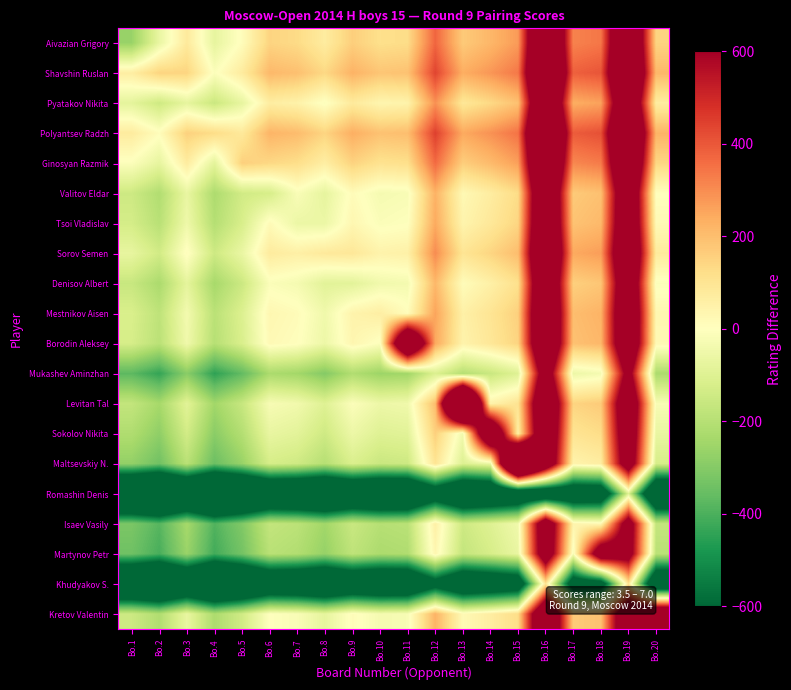

Reading left to right, list all the values displayed in this chart.

Aivazian Grigory: Bo.1=-263	Bo.2=-65	Bo.3=81	Bo.4=-74	Bo.5=9	Bo.6=147	Bo.7=130	Bo.8=72	Bo.9=160	Bo.10=117	Bo.11=126	Bo.12=373	Bo.13=171	Bo.14=216	Bo.15=274	Bo.16=1181	Bo.17=318	Bo.18=341	Bo.19=1081	Bo.20=149
Shavshin Ruslan: Bo.1=65	Bo.2=148	Bo.3=146	Bo.4=-9	Bo.5=74	Bo.6=212	Bo.7=195	Bo.8=137	Bo.9=225	Bo.10=182	Bo.11=191	Bo.12=438	Bo.13=236	Bo.14=281	Bo.15=339	Bo.16=1246	Bo.17=383	Bo.18=406	Bo.19=1146	Bo.20=214
Pyatakov Nikita: Bo.1=-81	Bo.2=-146	Bo.3=-76	Bo.4=-155	Bo.5=-72	Bo.6=66	Bo.7=49	Bo.8=-9	Bo.9=79	Bo.10=36	Bo.11=45	Bo.12=292	Bo.13=90	Bo.14=135	Bo.15=193	Bo.16=1100	Bo.17=237	Bo.18=260	Bo.19=1000	Bo.20=68
Polyantsev Radzh: Bo.1=74	Bo.2=9	Bo.3=155	Bo.4=126	Bo.5=83	Bo.6=221	Bo.7=204	Bo.8=146	Bo.9=234	Bo.10=191	Bo.11=200	Bo.12=447	Bo.13=245	Bo.14=290	Bo.15=348	Bo.16=1255	Bo.17=392	Bo.18=415	Bo.19=1155	Bo.20=223
Ginosyan Razmik: Bo.1=-9	Bo.2=-74	Bo.3=72	Bo.4=-83	Bo.5=158	Bo.6=138	Bo.7=121	Bo.8=63	Bo.9=151	Bo.10=108	Bo.11=117	Bo.12=364	Bo.13=162	Bo.14=207	Bo.15=265	Bo.16=1172	Bo.17=309	Bo.18=332	Bo.19=1072	Bo.20=140
Valitov Eldar: Bo.1=-147	Bo.2=-212	Bo.3=-66	Bo.4=-221	Bo.5=-138	Bo.6=-125	Bo.7=-17	Bo.8=-75	Bo.9=13	Bo.10=-30	Bo.11=-21	Bo.12=226	Bo.13=24	Bo.14=69	Bo.15=127	Bo.16=1034	Bo.17=171	Bo.18=194	Bo.19=934	Bo.20=2
Tsoi Vladislav: Bo.1=-130	Bo.2=-195	Bo.3=-49	Bo.4=-204	Bo.5=-121	Bo.6=17	Bo.7=-58	Bo.8=-58	Bo.9=30	Bo.10=-13	Bo.11=-4	Bo.12=243	Bo.13=41	Bo.14=86	Bo.15=144	Bo.16=1051	Bo.17=188	Bo.18=211	Bo.19=951	Bo.20=19
Sorov Semen: Bo.1=-72	Bo.2=-137	Bo.3=9	Bo.4=-146	Bo.5=-63	Bo.6=75	Bo.7=58	Bo.8=82	Bo.9=88	Bo.10=45	Bo.11=54	Bo.12=301	Bo.13=99	Bo.14=144	Bo.15=202	Bo.16=1109	Bo.17=246	Bo.18=269	Bo.19=1009	Bo.20=77
Denisov Albert: Bo.1=-160	Bo.2=-225	Bo.3=-79	Bo.4=-234	Bo.5=-151	Bo.6=-13	Bo.7=-30	Bo.8=-88	Bo.9=-86	Bo.10=-43	Bo.11=-34	Bo.12=213	Bo.13=11	Bo.14=56	Bo.15=114	Bo.16=1021	Bo.17=158	Bo.18=181	Bo.19=921	Bo.20=-11
Mestnikov Aisen: Bo.1=-117	Bo.2=-182	Bo.3=-36	Bo.4=-191	Bo.5=-108	Bo.6=30	Bo.7=13	Bo.8=-45	Bo.9=43	Bo.10=63	Bo.11=9	Bo.12=256	Bo.13=54	Bo.14=99	Bo.15=157	Bo.16=1064	Bo.17=201	Bo.18=224	Bo.19=964	Bo.20=32
Borodin Aleksey: Bo.1=-126	Bo.2=-191	Bo.3=-45	Bo.4=-200	Bo.5=-117	Bo.6=21	Bo.7=4	Bo.8=-54	Bo.9=34	Bo.10=-9	Bo.11=1155	Bo.12=247	Bo.13=45	Bo.14=90	Bo.15=148	Bo.16=1055	Bo.17=192	Bo.18=215	Bo.19=955	Bo.20=23
Mukashev Aminzhan: Bo.1=-373	Bo.2=-438	Bo.3=-292	Bo.4=-447	Bo.5=-364	Bo.6=-226	Bo.7=-243	Bo.8=-301	Bo.9=-213	Bo.10=-256	Bo.11=-247	Bo.12=-109	Bo.13=-202	Bo.14=-157	Bo.15=-99	Bo.16=808	Bo.17=-55	Bo.18=-32	Bo.19=708	Bo.20=-224
Levitan Tal: Bo.1=-171	Bo.2=-236	Bo.3=-90	Bo.4=-245	Bo.5=-162	Bo.6=-24	Bo.7=-41	Bo.8=-99	Bo.9=-11	Bo.10=-54	Bo.11=-45	Bo.12=202	Bo.13=1810	Bo.14=45	Bo.15=103	Bo.16=1010	Bo.17=147	Bo.18=170	Bo.19=910	Bo.20=-22
Sokolov Nikita: Bo.1=-216	Bo.2=-281	Bo.3=-135	Bo.4=-290	Bo.5=-207	Bo.6=-69	Bo.7=-86	Bo.8=-144	Bo.9=-56	Bo.10=-99	Bo.11=-90	Bo.12=157	Bo.13=-45	Bo.14=1065	Bo.15=58	Bo.16=965	Bo.17=102	Bo.18=125	Bo.19=865	Bo.20=-67
Maltsevskiy N.: Bo.1=-274	Bo.2=-339	Bo.3=-193	Bo.4=-348	Bo.5=-265	Bo.6=-127	Bo.7=-144	Bo.8=-202	Bo.9=-114	Bo.10=-157	Bo.11=-148	Bo.12=99	Bo.13=-103	Bo.14=-58	Bo.15=1707	Bo.16=907	Bo.17=44	Bo.18=67	Bo.19=807	Bo.20=-125
Romashin Denis: Bo.1=-1181	Bo.2=-1246	Bo.3=-1100	Bo.4=-1255	Bo.5=-1172	Bo.6=-1034	Bo.7=-1051	Bo.8=-1109	Bo.9=-1021	Bo.10=-1064	Bo.11=-1055	Bo.12=-808	Bo.13=-1010	Bo.14=-965	Bo.15=-907	Bo.16=-901	Bo.17=-863	Bo.18=-840	Bo.19=-100	Bo.20=-1032
Isaev Vasily: Bo.1=-318	Bo.2=-383	Bo.3=-237	Bo.4=-392	Bo.5=-309	Bo.6=-171	Bo.7=-188	Bo.8=-246	Bo.9=-158	Bo.10=-201	Bo.11=-192	Bo.12=55	Bo.13=-147	Bo.14=-102	Bo.15=-44	Bo.16=863	Bo.17=40	Bo.18=23	Bo.19=763	Bo.20=-169
Martynov Petr: Bo.1=-341	Bo.2=-406	Bo.3=-260	Bo.4=-415	Bo.5=-332	Bo.6=-194	Bo.7=-211	Bo.8=-269	Bo.9=-181	Bo.10=-224	Bo.11=-215	Bo.12=32	Bo.13=-170	Bo.14=-125	Bo.15=-67	Bo.16=840	Bo.17=-23	Bo.18=840	Bo.19=740	Bo.20=-192
Khudyakov S.: Bo.1=-1081	Bo.2=-1146	Bo.3=-1000	Bo.4=-1155	Bo.5=-1072	Bo.6=-934	Bo.7=-951	Bo.8=-1009	Bo.9=-921	Bo.10=-964	Bo.11=-955	Bo.12=-708	Bo.13=-910	Bo.14=-865	Bo.15=-807	Bo.16=100	Bo.17=-763	Bo.18=-740	Bo.19=100	Bo.20=-932
Kretov Valentin: Bo.1=-149	Bo.2=-214	Bo.3=-68	Bo.4=-223	Bo.5=-140	Bo.6=-2	Bo.7=-19	Bo.8=-77	Bo.9=11	Bo.10=-32	Bo.11=-23	Bo.12=224	Bo.13=22	Bo.14=67	Bo.15=125	Bo.16=1032	Bo.17=169	Bo.18=192	Bo.19=932	Bo.20=1032